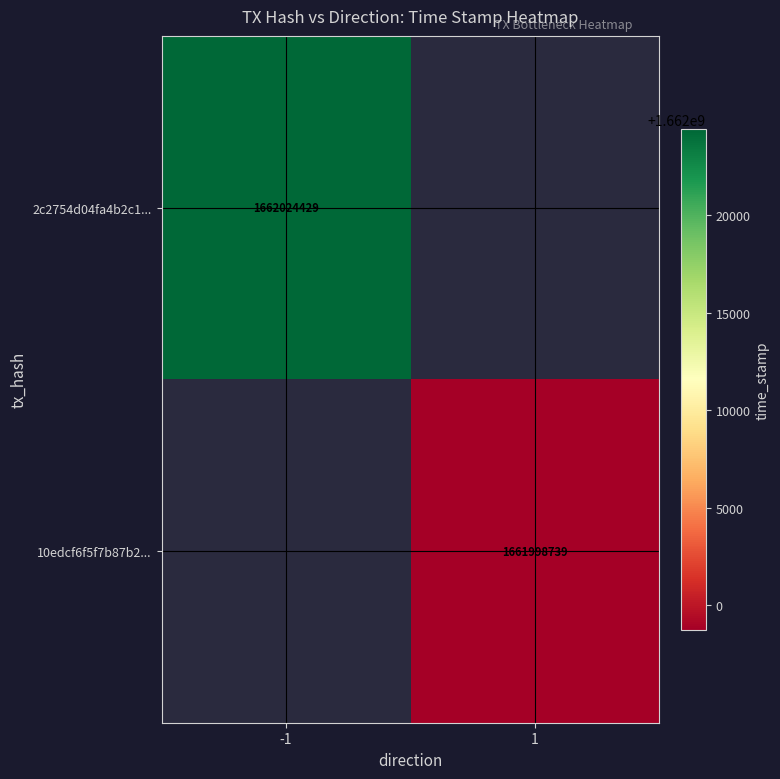

True or false: 2c2754d04fa4b2c1... has a value of 2416047117 at -1.

False